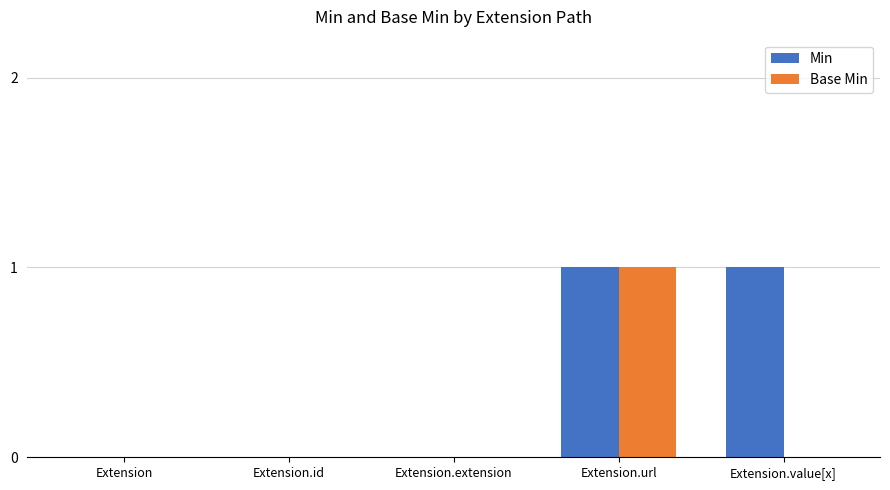

How many groups of bars are there?

5